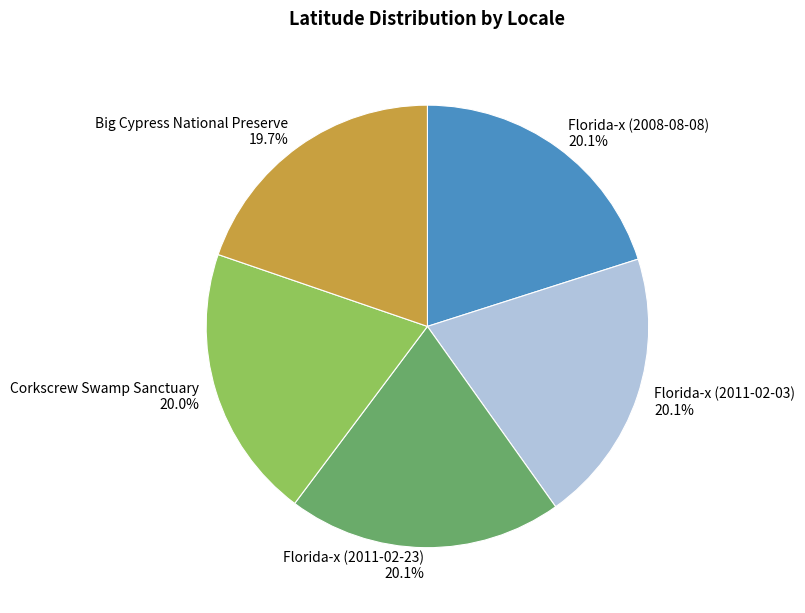

Is it true that Florida-x (2011-02-03) is 31% of the pie?

False